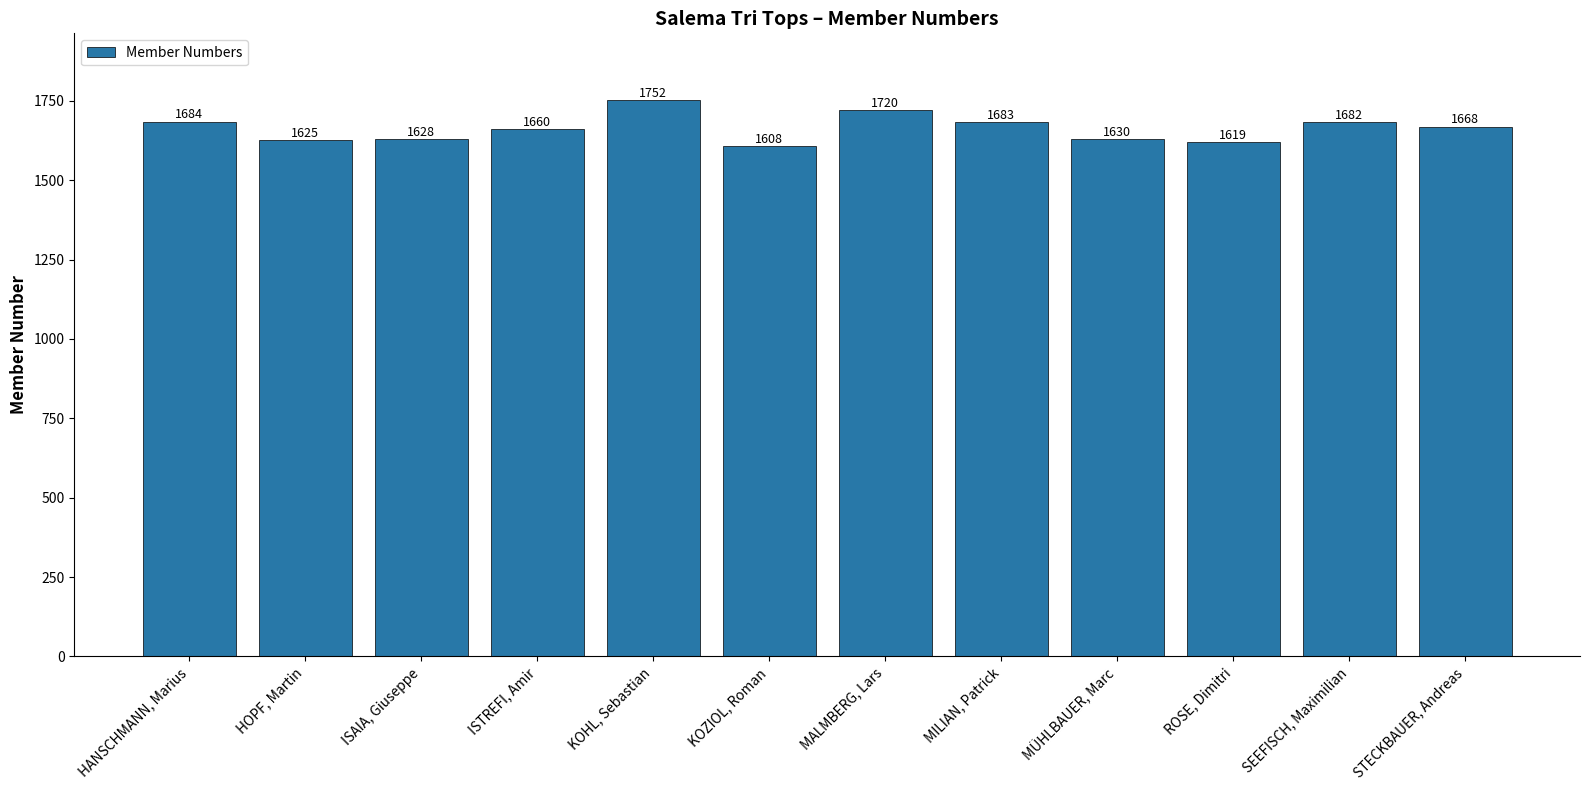

List the labels in order of value, largest first.

KOHL, Sebastian, MALMBERG, Lars, HANSCHMANN, Marius, MILIAN, Patrick, SEEFISCH, Maximilian, STECKBAUER, Andreas, ISTREFI, Amir, MÜHLBAUER, Marc, ISAIA, Giuseppe, HOPF, Martin, ROSE, Dimitri, KOZIOL, Roman